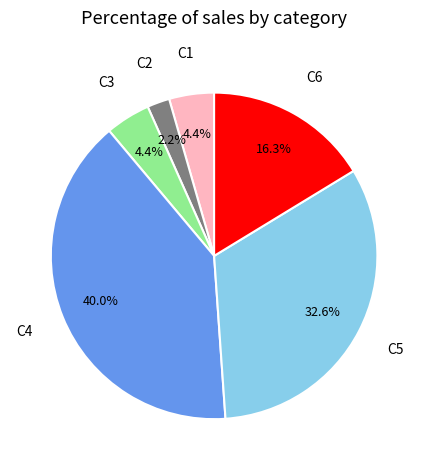

Is there any slice that represents more than half of the pie?

No